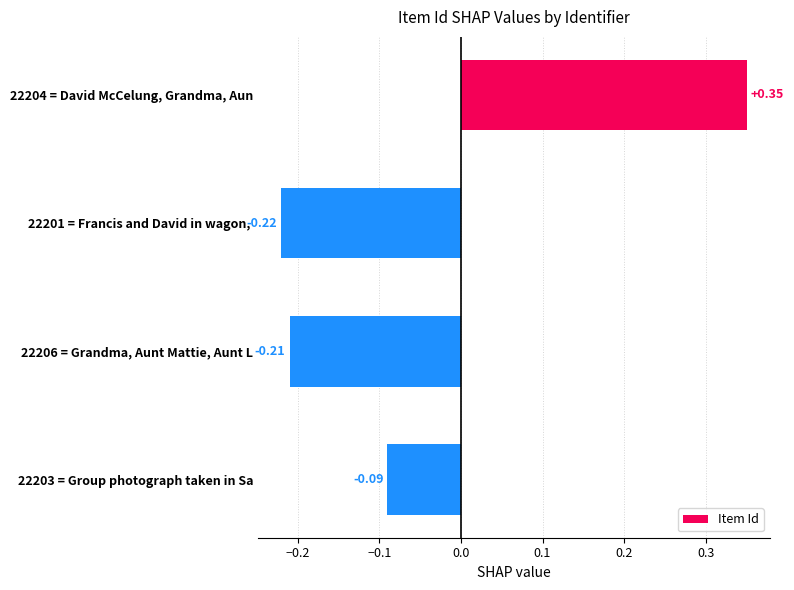

What is the difference between the maximum and minimum values?

0.6